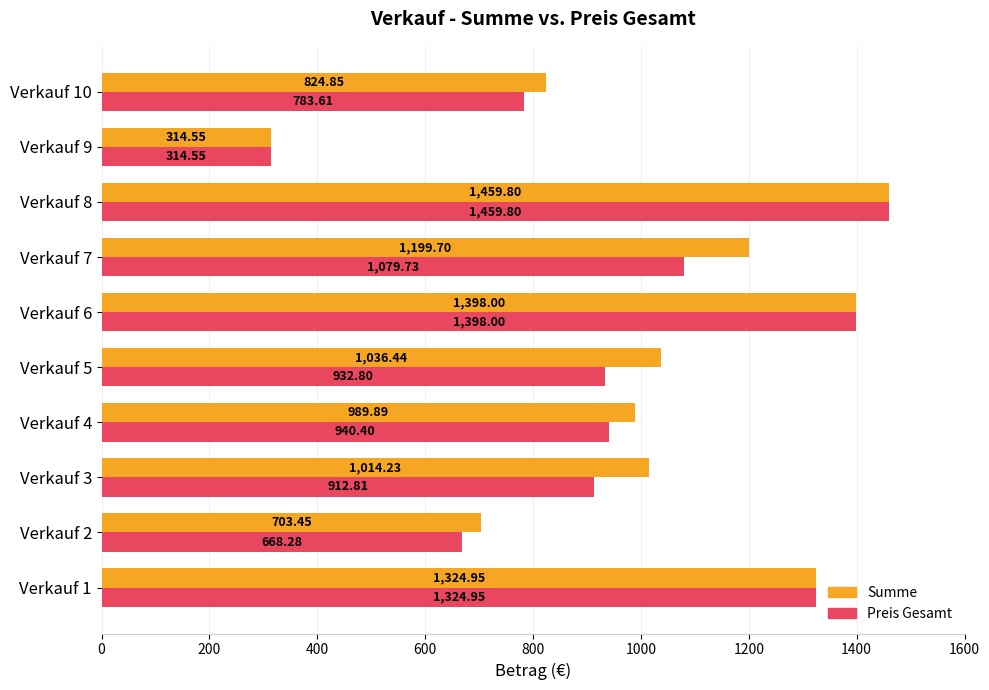

List the series in order of their overall mean, lowest first.

Preis Gesamt, Summe